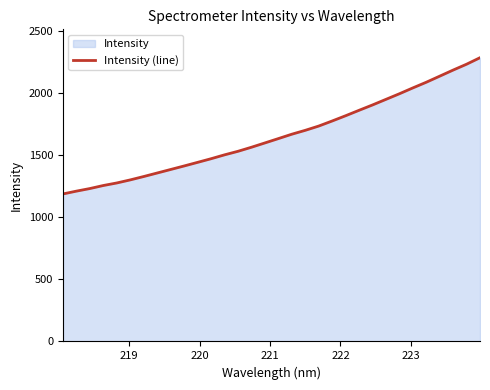

How many data points are less than 1632?

16